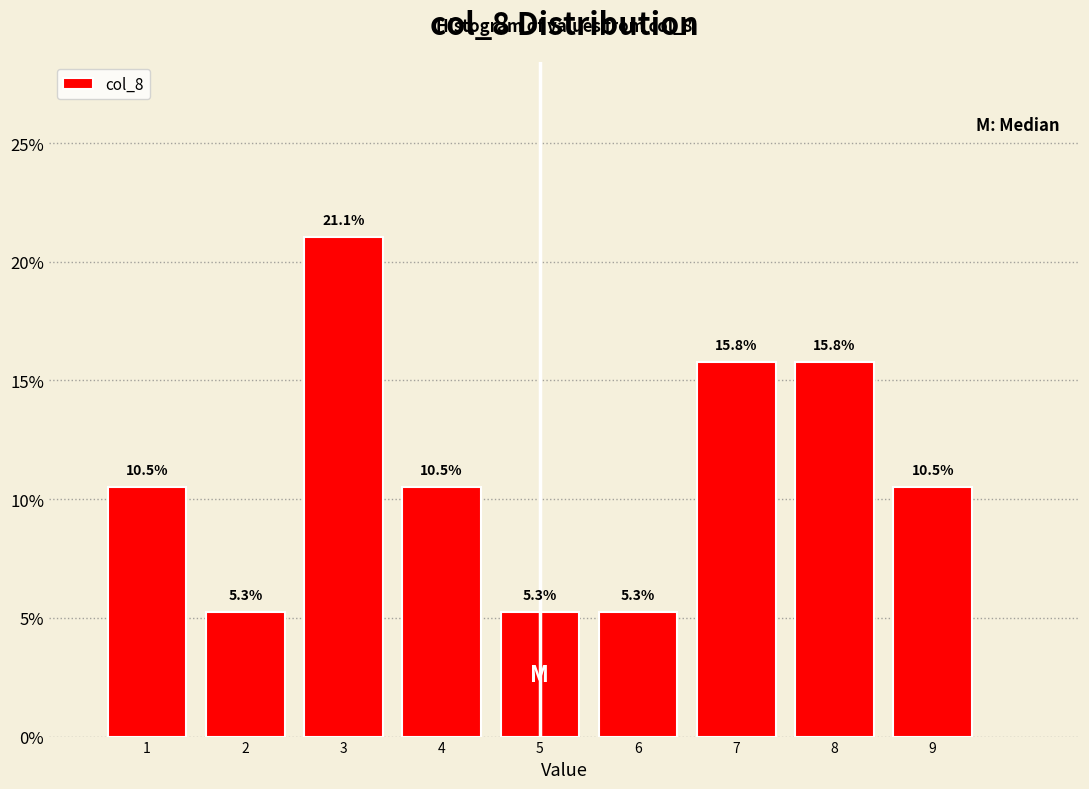

Reading left to right, list every bar in this chart as the range it spans on the x-axis followed by its height.

0.5 to 1.5: 10.5
1.5 to 2.5: 5.3
2.5 to 3.5: 21.1
3.5 to 4.5: 10.5
4.5 to 5.5: 5.3
5.5 to 6.5: 5.3
6.5 to 7.5: 15.8
7.5 to 8.5: 15.8
8.5 to 9.5: 10.5